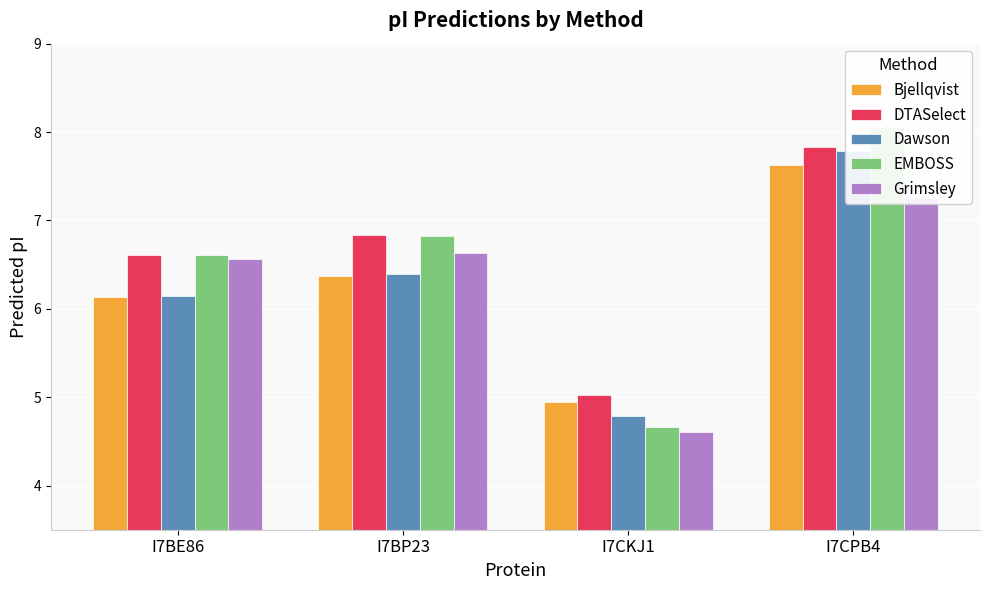

What is the highest value of the Bjellqvist series?

7.6